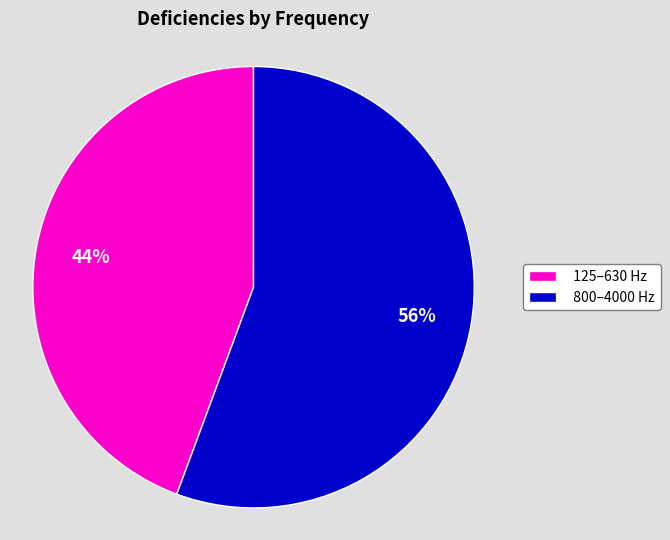

Is there any slice that represents more than half of the pie?

Yes